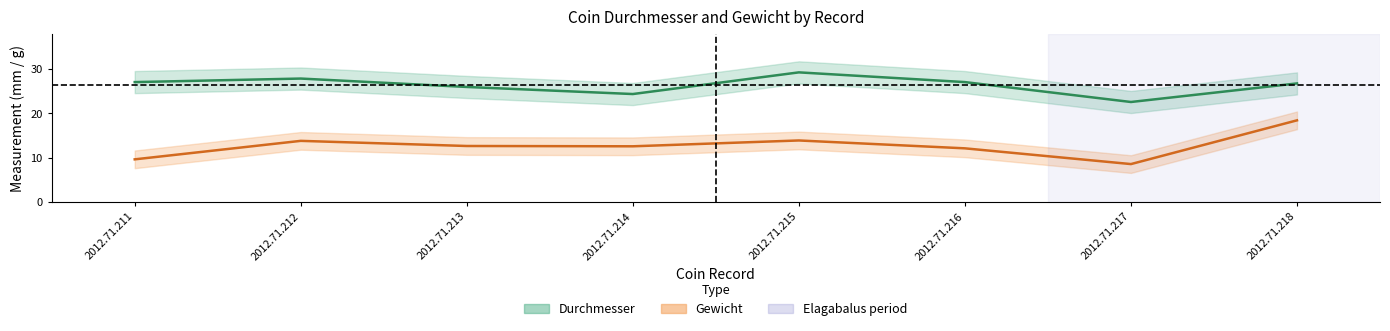

True or false: Gewicht and Durchmesser intersect in this chart.

False